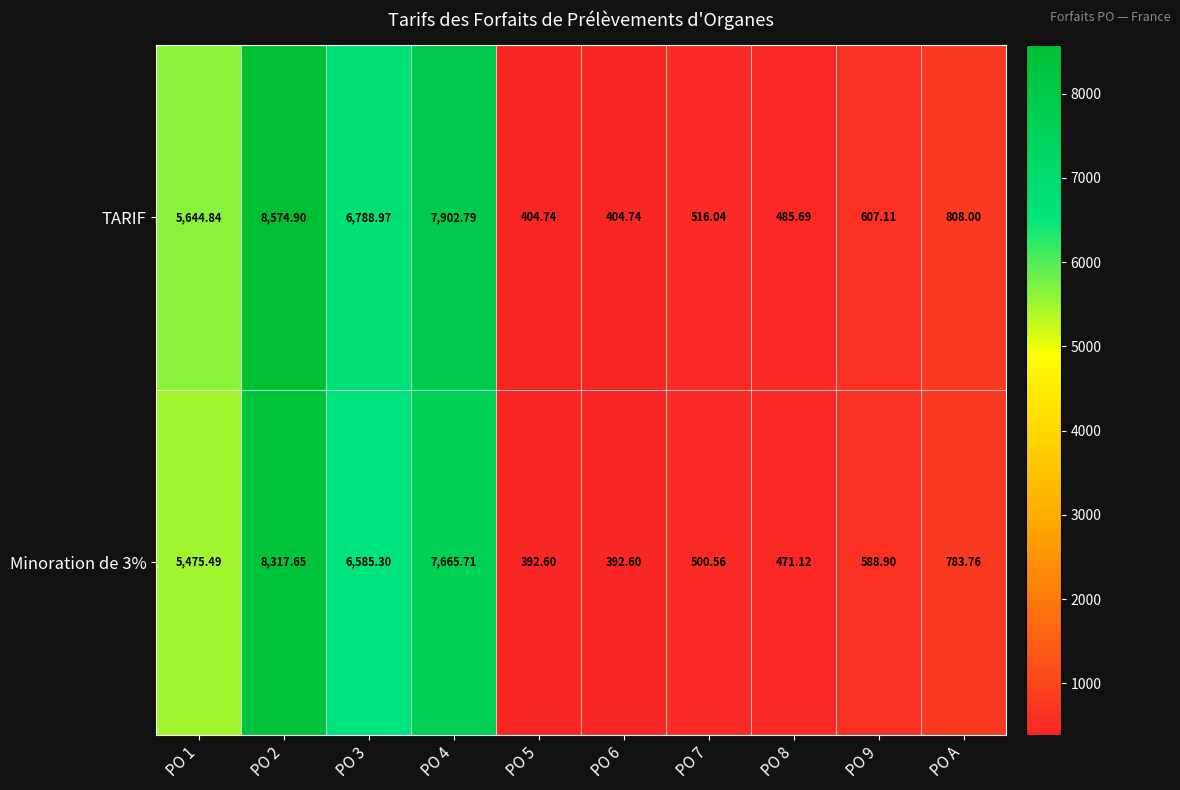

Is the value of Minoration de 3% at PO 9 greater than the value of TARIF at PO 8?

Yes